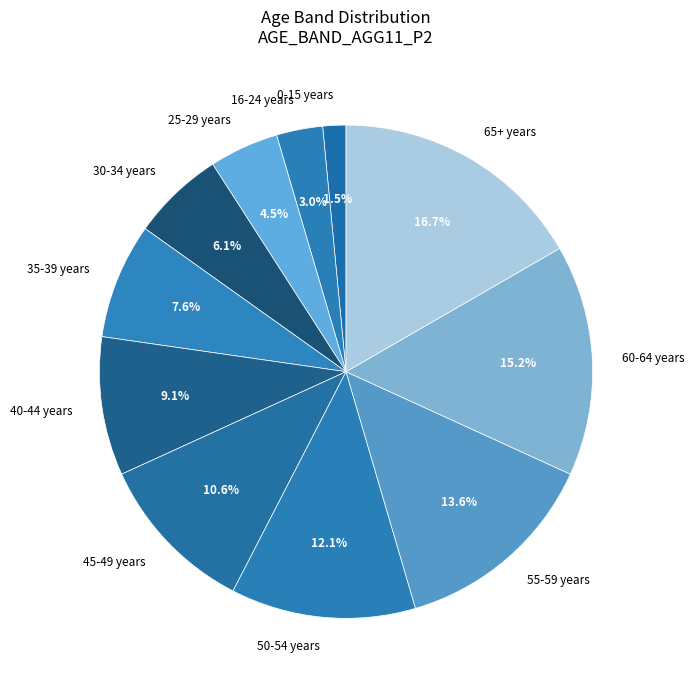

What is the total percentage of 16-24 years and 30-34 years?

9.1%